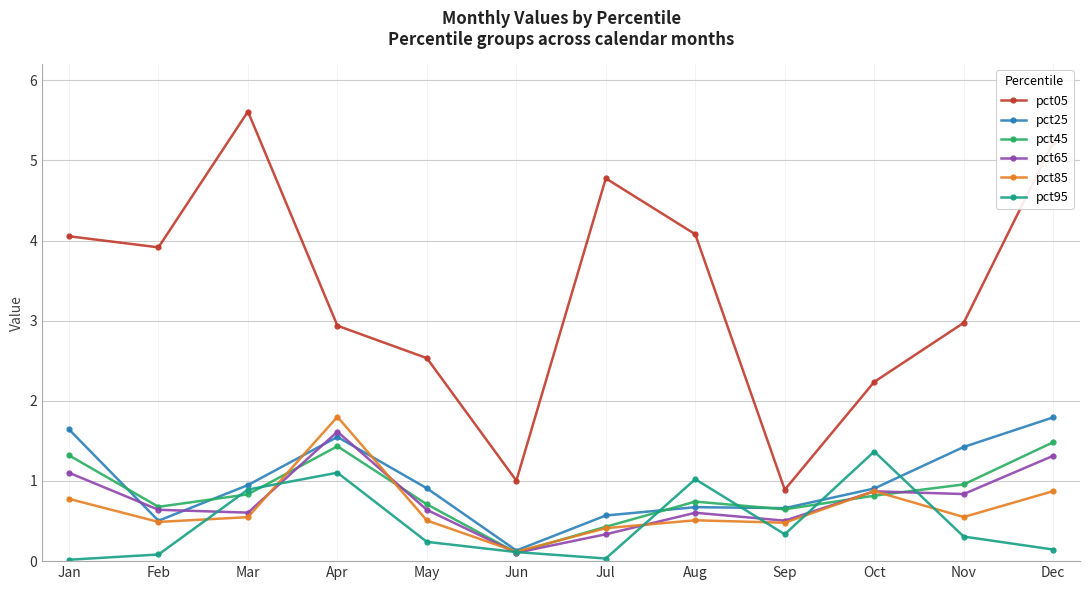

Which series ends up on top after the final intersection of pct95 and pct25?

pct25